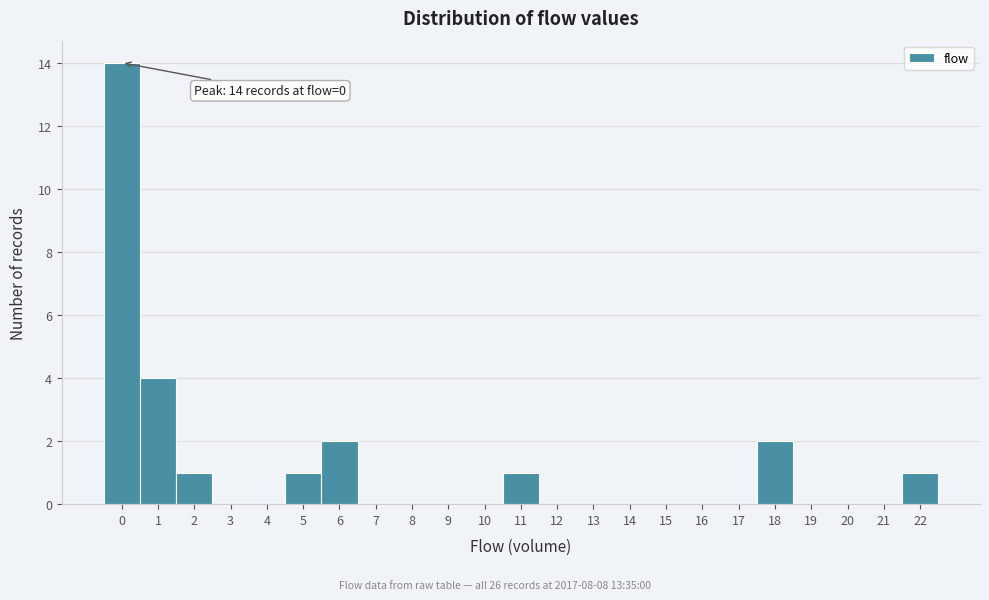

Which range on the x-axis has the tallest bar?

-0.5 to 0.5